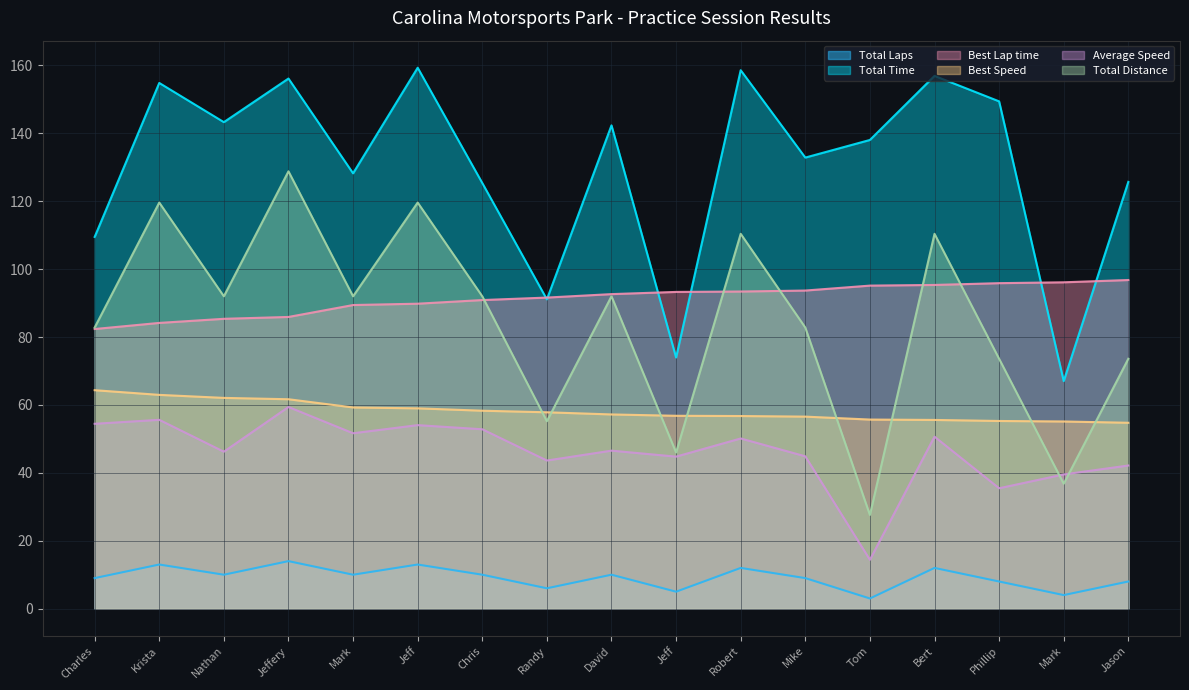

Is it true that Best Lap time equals 95.1 at Tom?

True